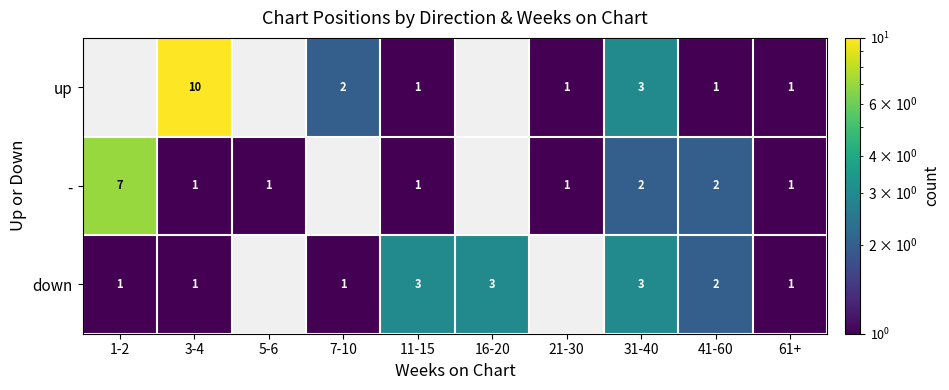

Is it true that - equals 1 at 21-30?

True